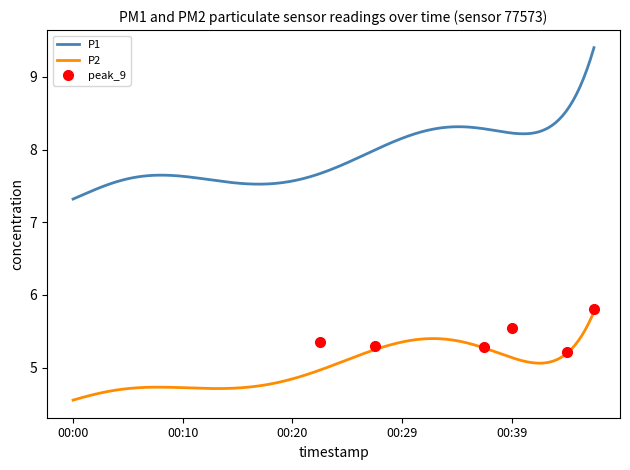

At which category does P2 reach its first local peak?

00:07